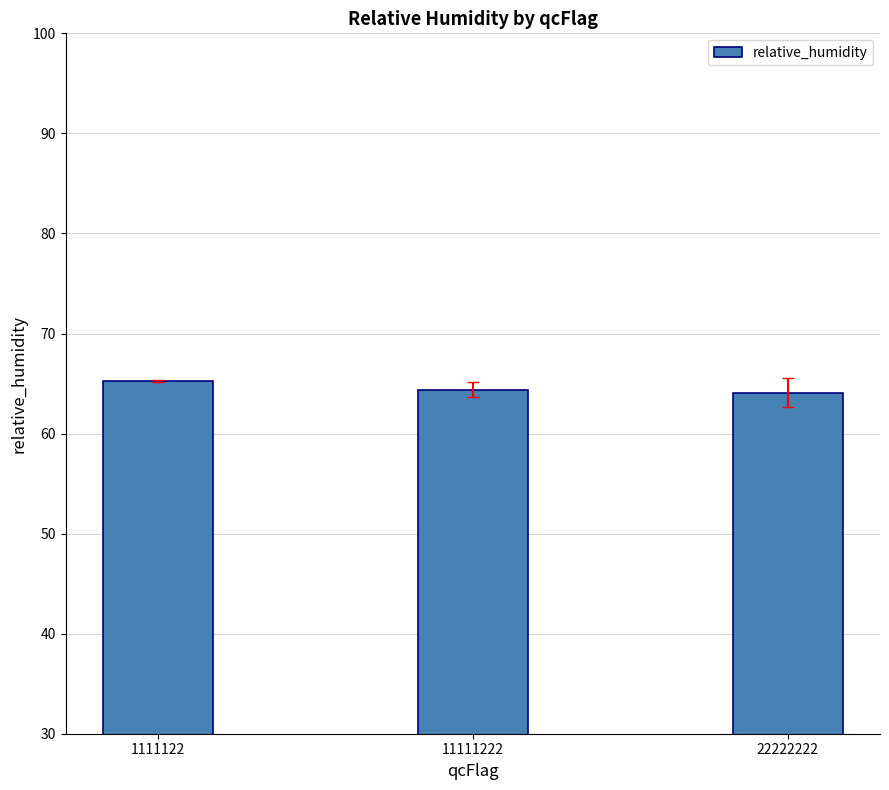

True or false: the data shows 106.7 at 1111122.

False